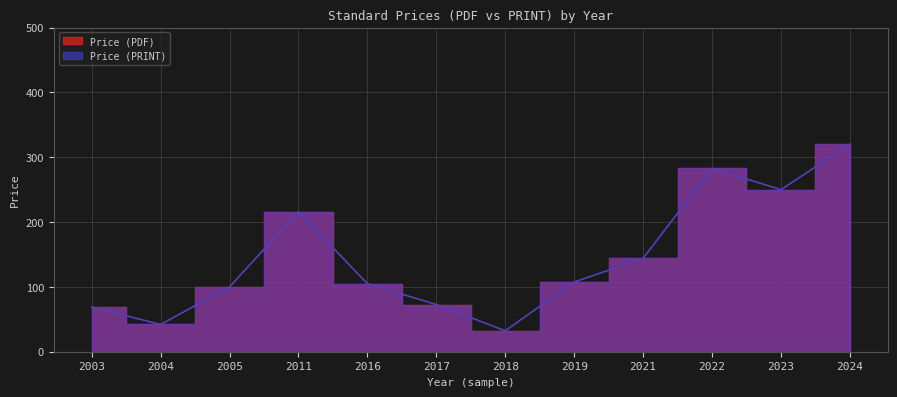

True or false: Price (PRINT) has a value of 65.2 at 2019.

False